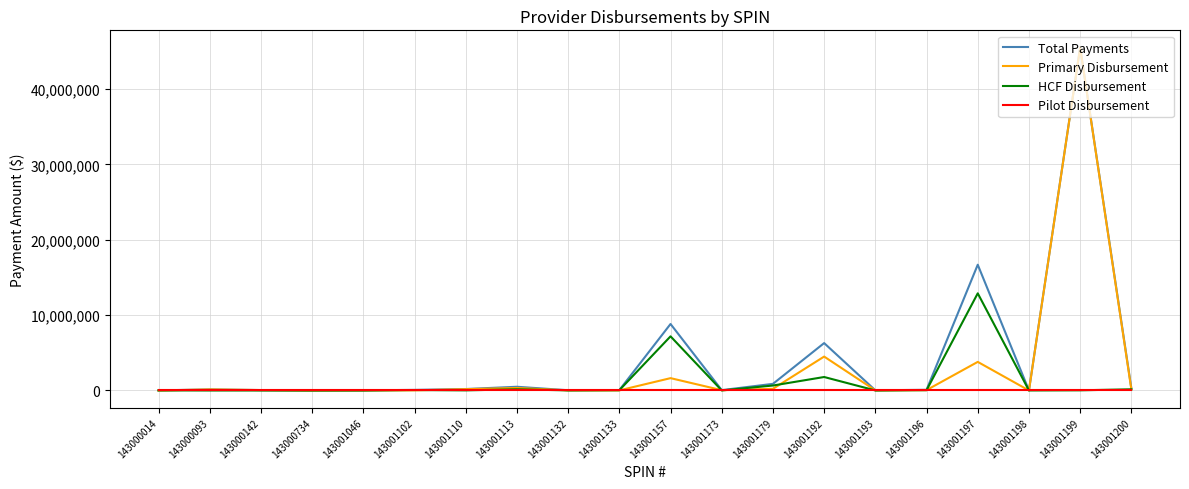

The value of Pilot Disbursement at 143001173 is 0. True or false?

True